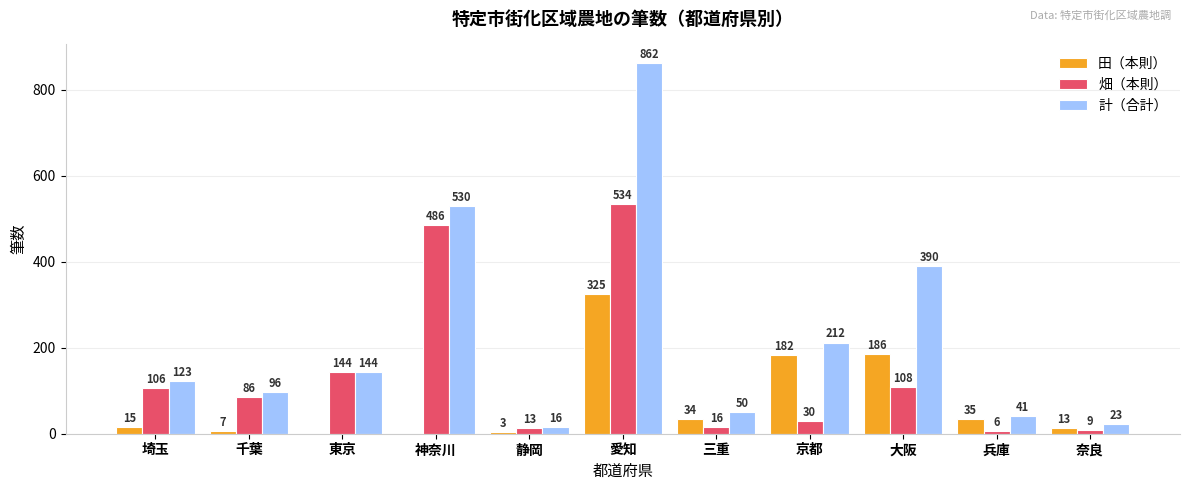

Which series has the widest spread of values?

計（合計）